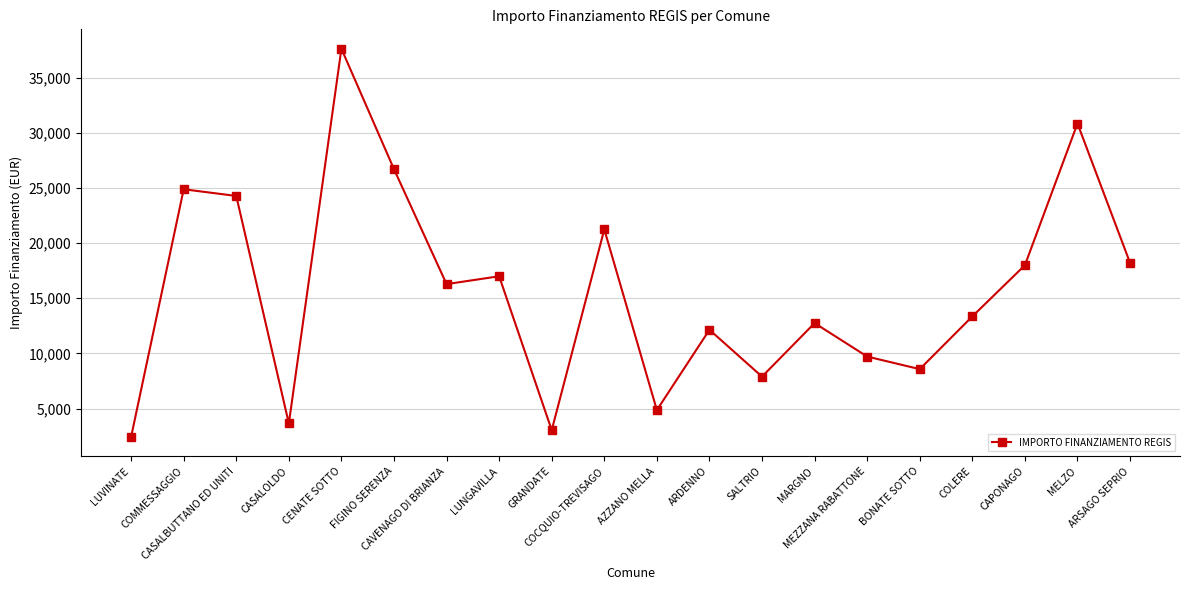

What is the maximum value shown in the chart?

37634